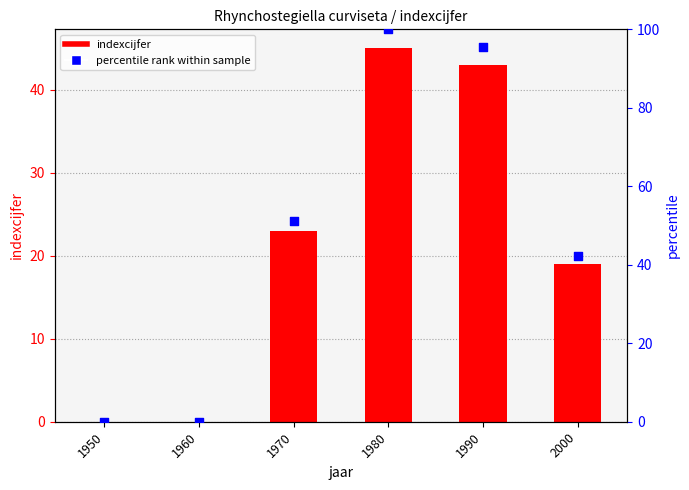

Is the value of indexcijfer at 1980 greater than the value of percentile rank at 1990?

No